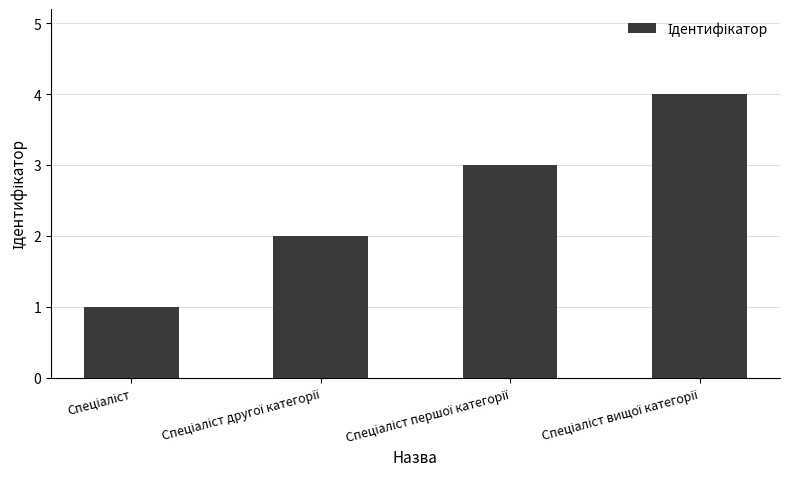

What is the maximum value shown in the chart?

4